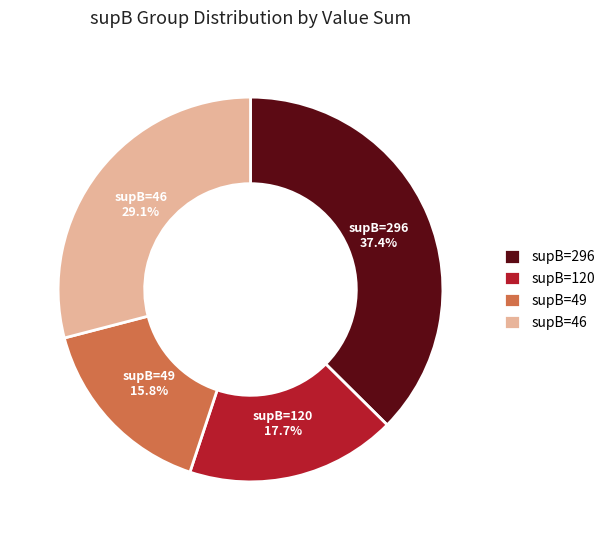

What is the smallest slice in the pie chart?

supB=49